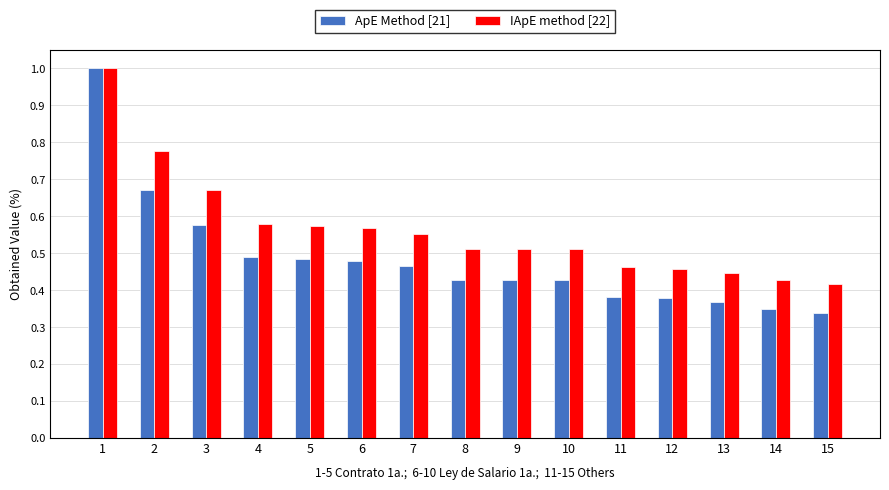

At 8, list the series in order from smallest to largest.

ApE Method [21], IApE method [22]